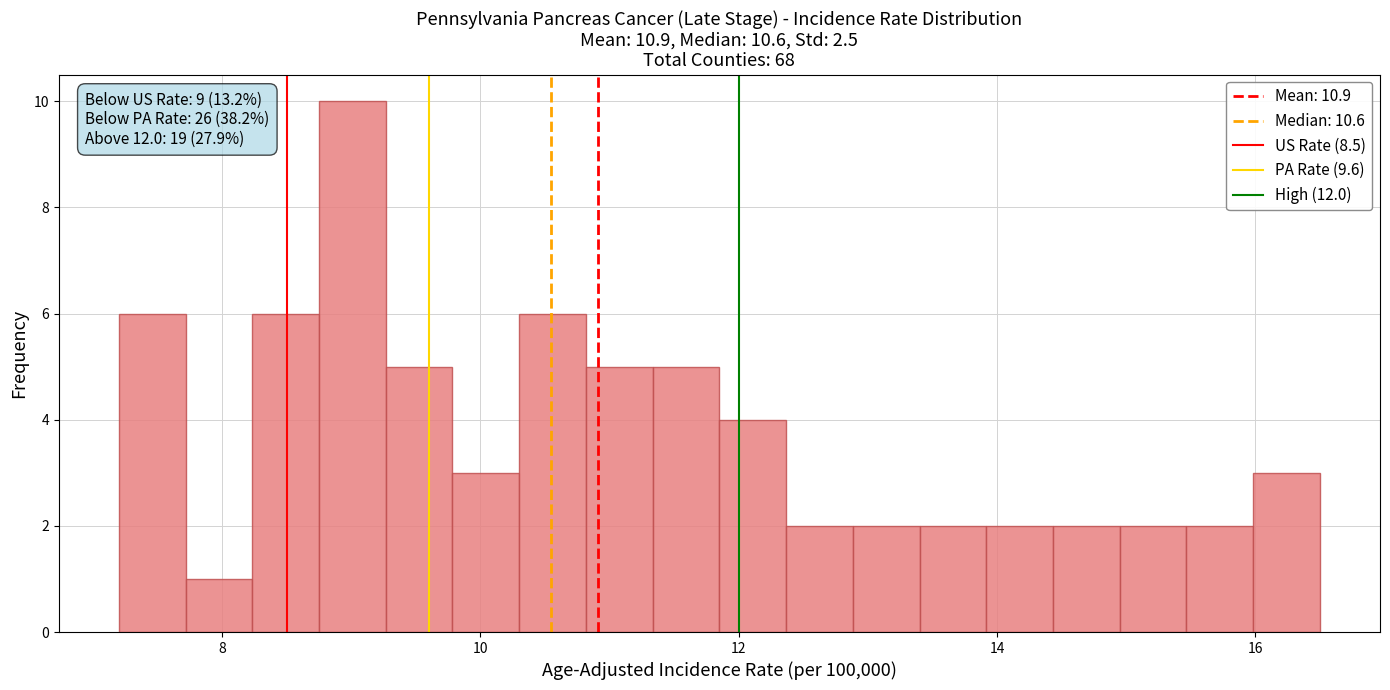

Around what value on the x-axis is the tallest bar? Give the approximate position of its centre, as read against the axis.

9.0